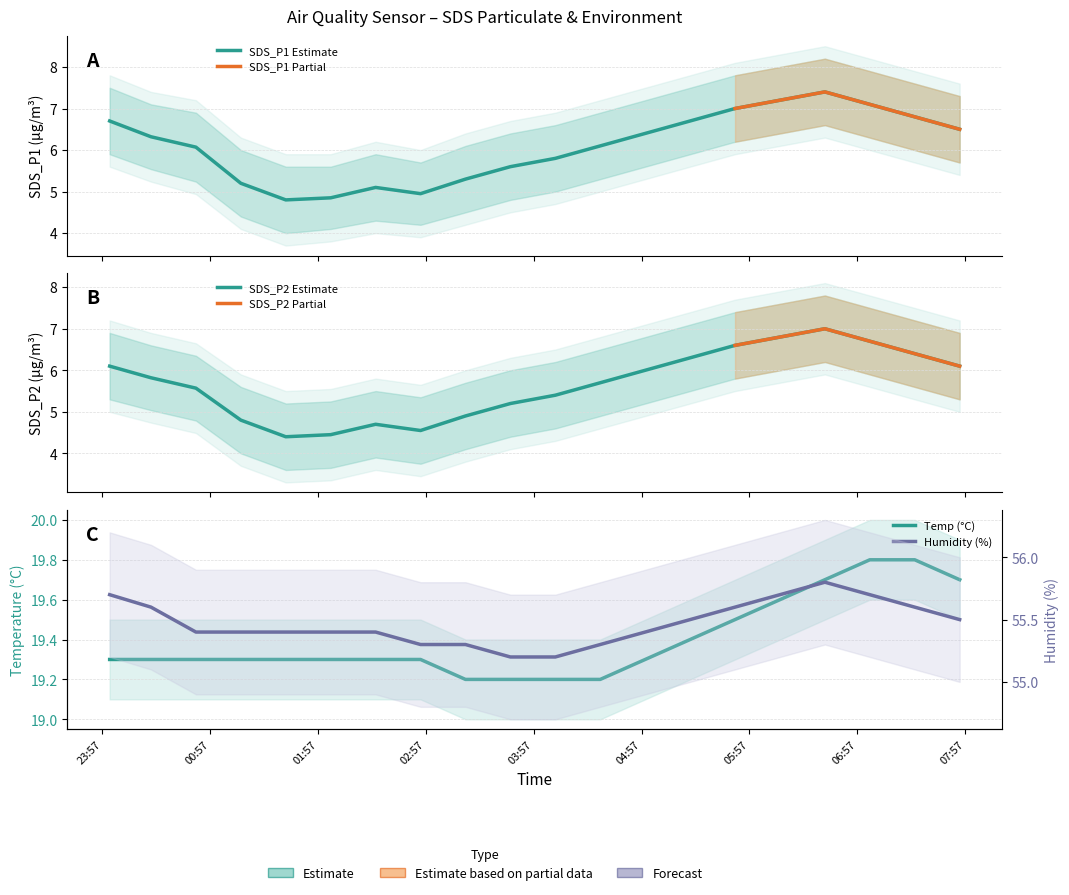

True or false: SDS_P1_upper has more than 0 points higher than both neighbors.

True